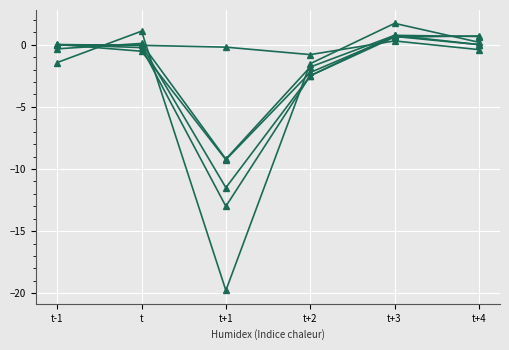

Is this an area chart (filled region under the line)?

No